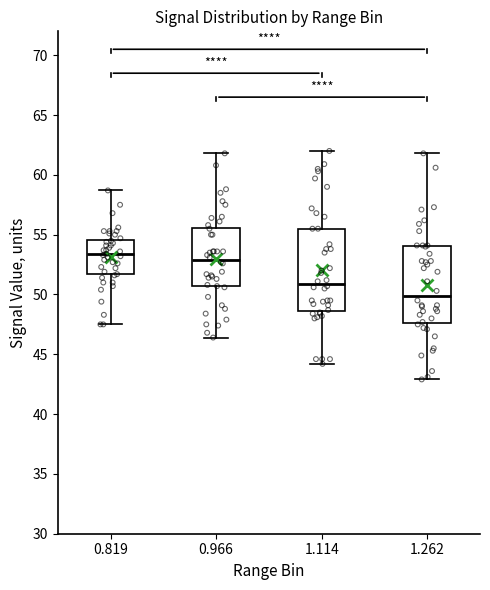

Reading left to right, read every box against the y-axis: the position of its median line, the range the box covers, and the ends of its whiskers. The values are not printed on the chart, so give them approximately, as read against the axis.

0.819: median 53.5, box 51.5 to 54.5, whiskers 47.5 to 58.5
0.966: median 53.0, box 50.5 to 55.5, whiskers 46.5 to 62.0
1.114: median 51.0, box 48.5 to 55.5, whiskers 44.0 to 62.0
1.262: median 50.0, box 47.5 to 54.0, whiskers 43.0 to 62.0